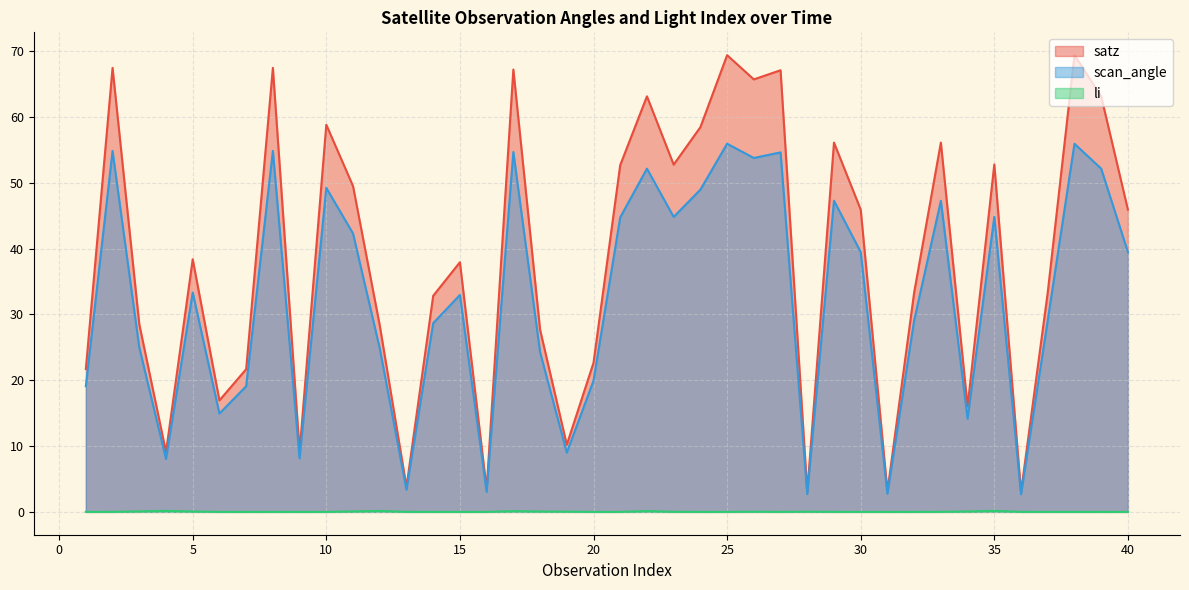

Reading left to right, list all the values displayed in this chart.

satz: 21.7	67.5	28.5	9.1	38.4	16.9	21.7	67.5	9.2	58.8	49.5	28.3	3.8	32.8	37.9	3.4	67.2	27.7	10.2	22.6	52.7	63.1	52.8	58.5	69.4	65.7	67.1	3.1	56.1	45.9	3.1	33.3	56.1	16.0	52.8	3.0	33.4	69.4	63.1	45.9
scan_angle: 19.1	54.8	25.0	8.0	33.3	14.9	19.1	54.8	8.1	49.2	42.3	24.8	3.4	28.7	33.0	3.0	54.7	24.3	9.0	19.9	44.8	52.1	44.8	49.0	55.9	53.8	54.6	2.7	47.3	39.5	2.8	29.1	47.3	14.2	44.8	2.7	29.1	55.9	52.1	39.5
li: 0.0	0.0	0.1	0.2	0.1	0.0	0.0	0.0	0.0	0.0	0.1	0.1	0.0	0.0	0.0	0.0	0.1	0.1	0.0	0.0	0.0	0.1	0.0	0.0	0.0	0.0	0.0	0.0	0.0	0.0	0.0	0.0	0.0	0.1	0.2	0.0	0.0	0.0	0.0	0.0